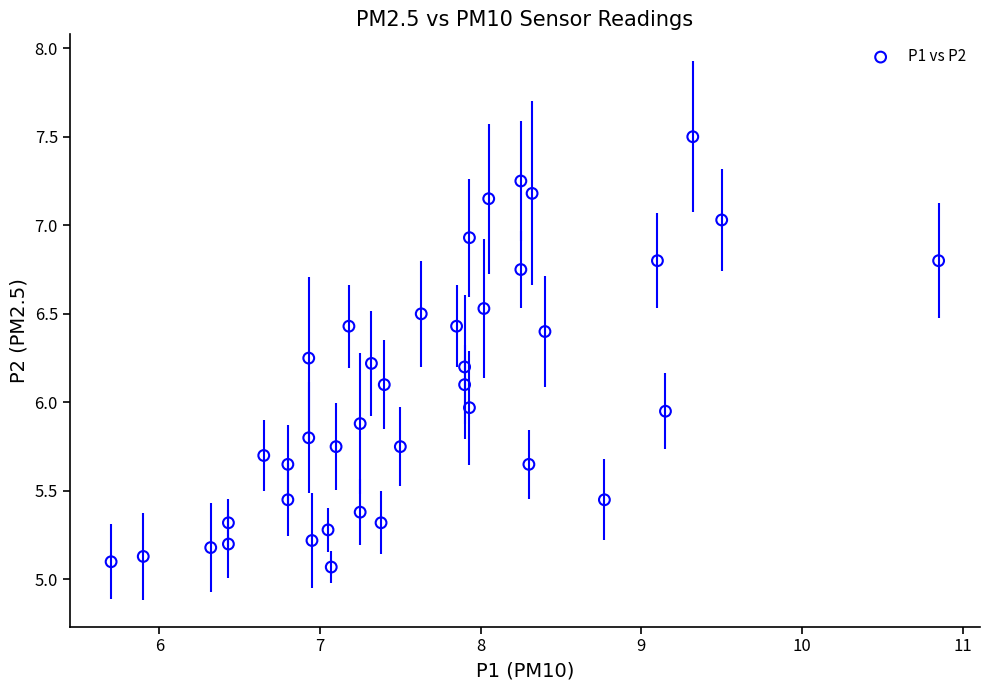

What is the range of X values (max minus min)?

5.1